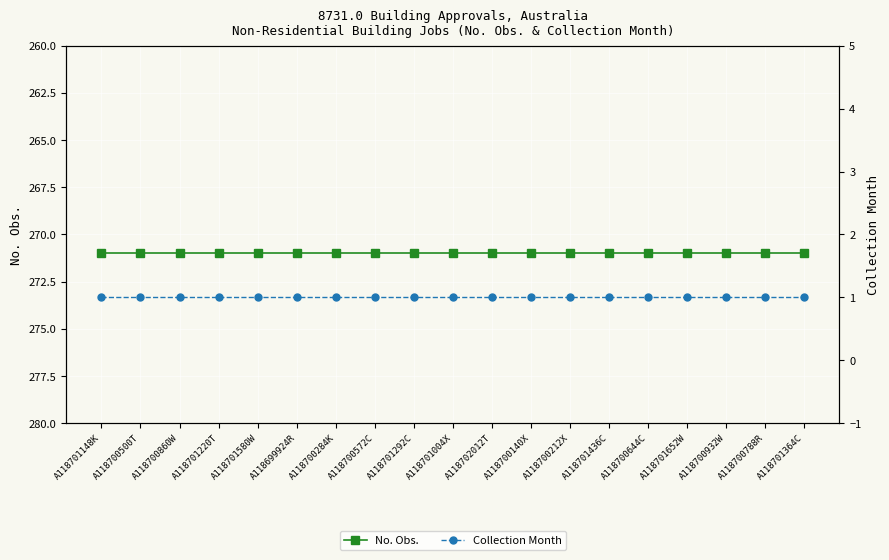

Reading right to left, what are all the values shown in this chart?

No. Obs.: A118701364C=271	A118700788R=271	A118700932W=271	A118701652W=271	A118700644C=271	A118701436C=271	A118700212X=271	A118700140X=271	A118702012T=271	A118701004X=271	A118701292C=271	A118700572C=271	A118700284K=271	A118699924R=271	A118701580W=271	A118701220T=271	A118700860W=271	A118700500T=271	A118701148K=271
Collection Month: A118701364C=1	A118700788R=1	A118700932W=1	A118701652W=1	A118700644C=1	A118701436C=1	A118700212X=1	A118700140X=1	A118702012T=1	A118701004X=1	A118701292C=1	A118700572C=1	A118700284K=1	A118699924R=1	A118701580W=1	A118701220T=1	A118700860W=1	A118700500T=1	A118701148K=1